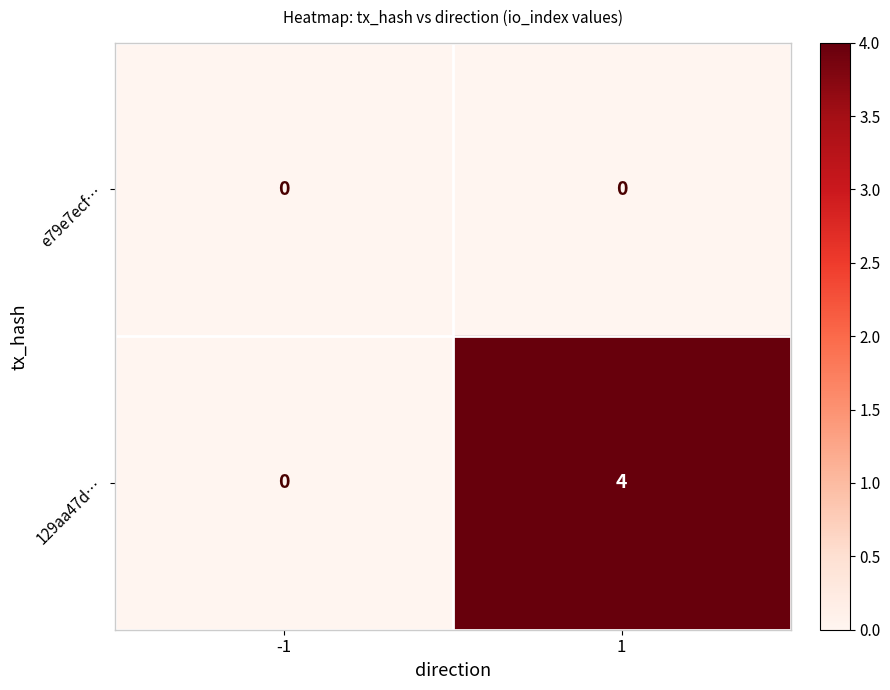

Which series changed the most between -1 and 1?

129aa47d…